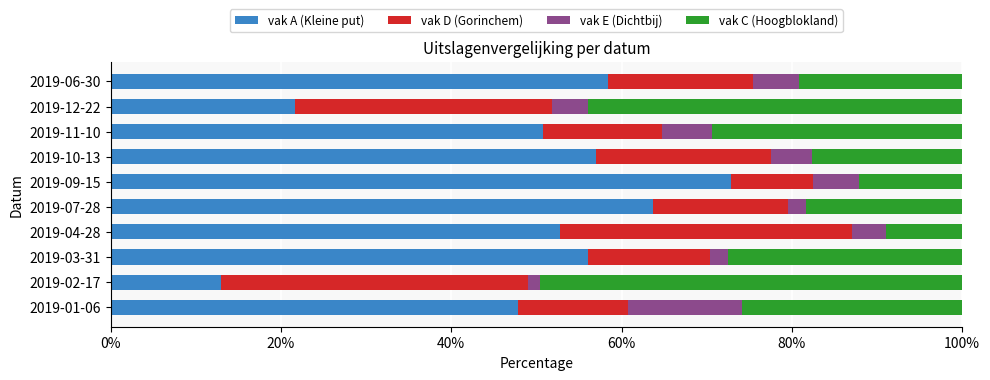

What is the total value across all series at 2019-11-10?

100.0